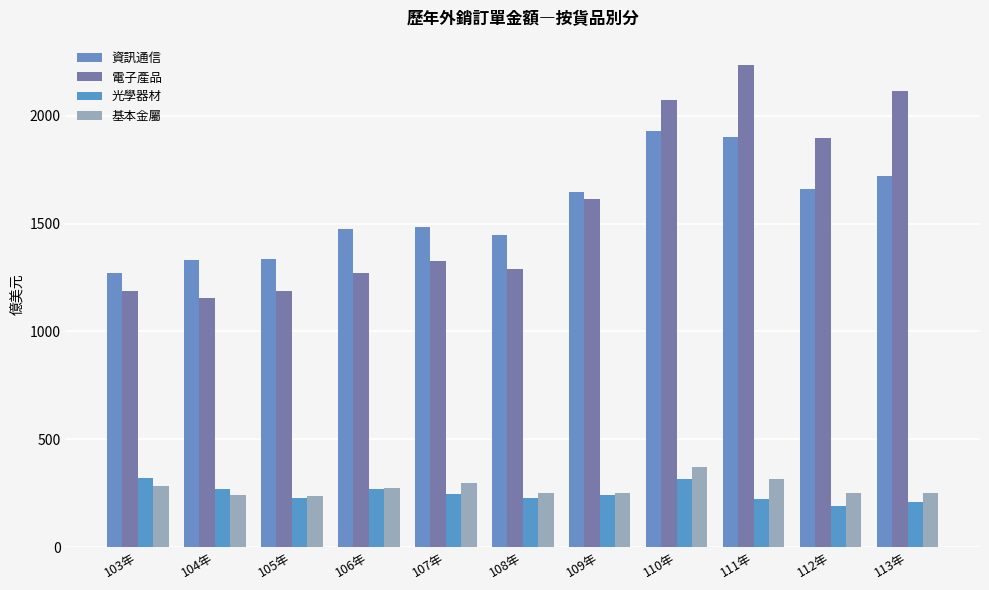

List the labels in order of 光學器材 value, smallest first.

112年, 113年, 111年, 108年, 105年, 109年, 107年, 106年, 104年, 110年, 103年